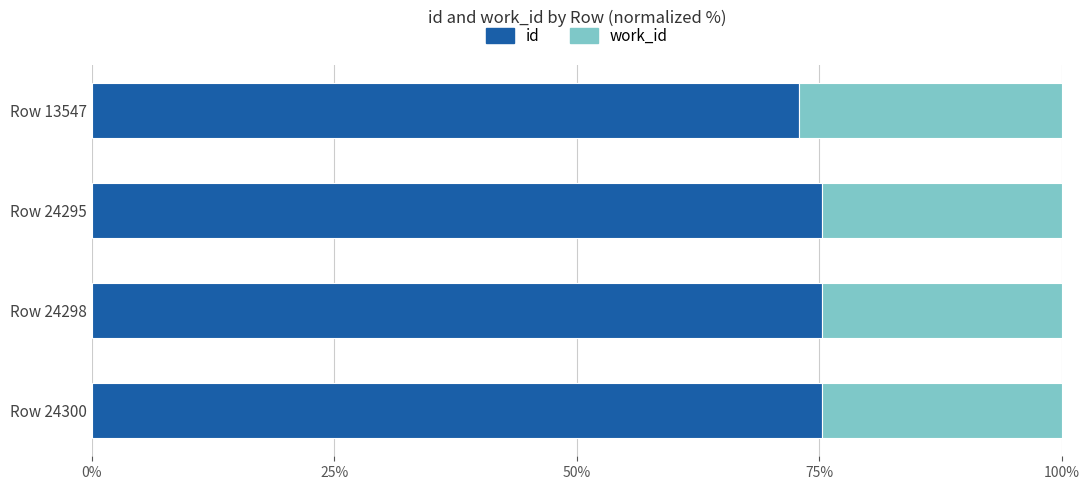

What is the highest value of the id series?

75.3